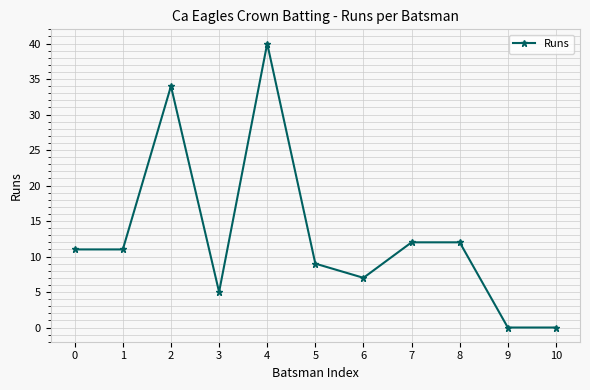

Which has a higher value, 10 or 4?

4